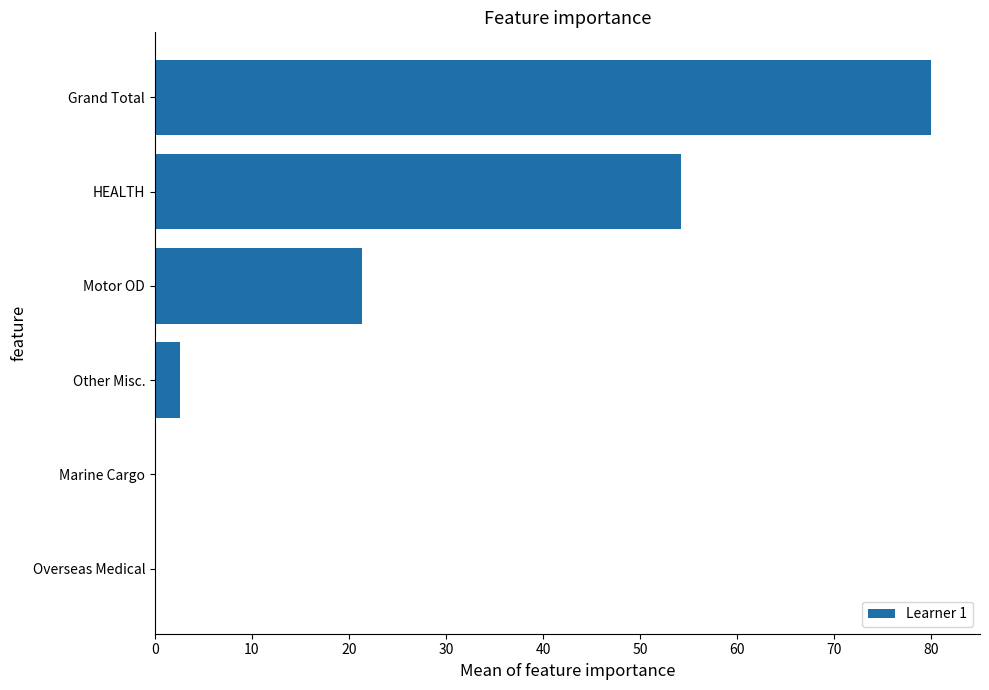

How many data points does each series have?

6